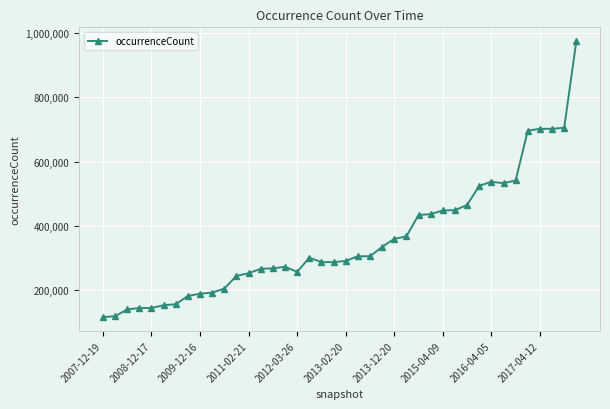

How many values are below 300984?

20